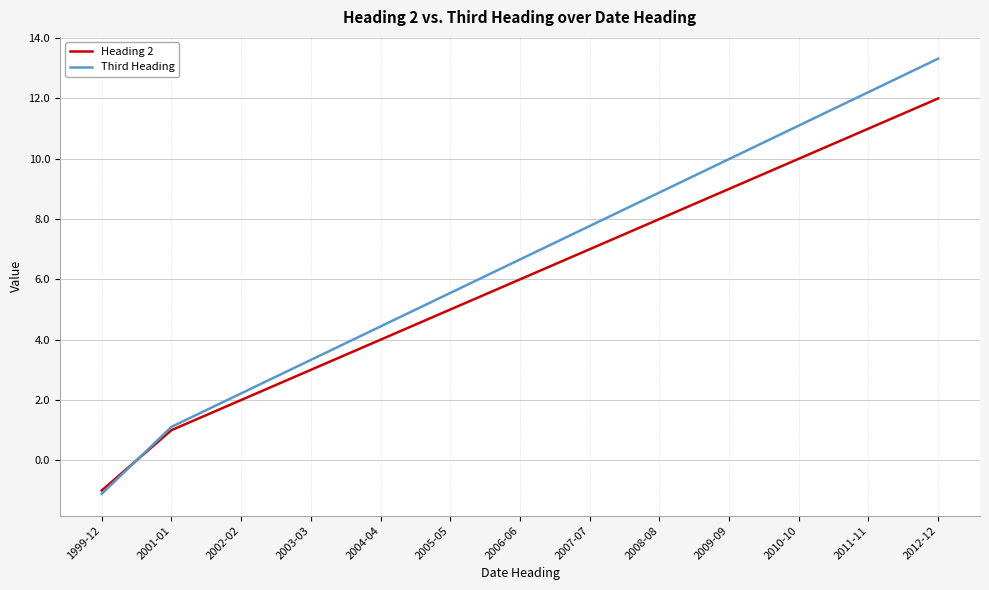

What is the sum of all Heading 2 values?

77.0